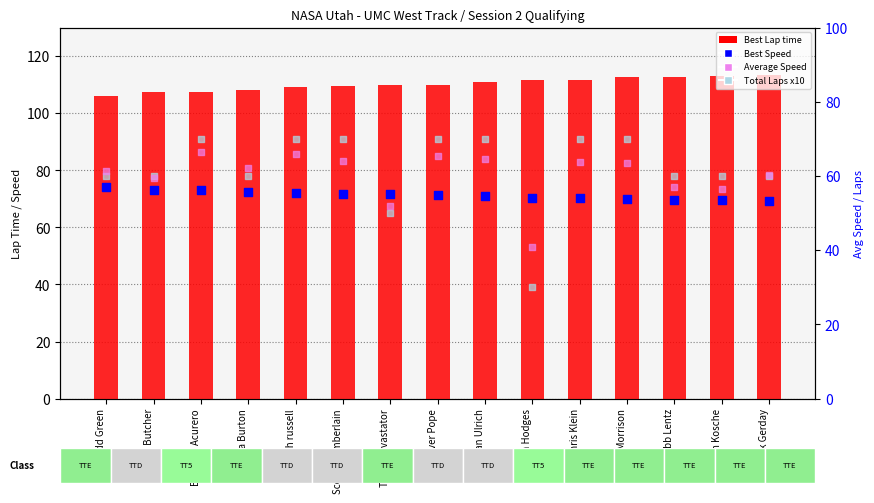

Which series contains the lowest Y value?

Total Laps x10